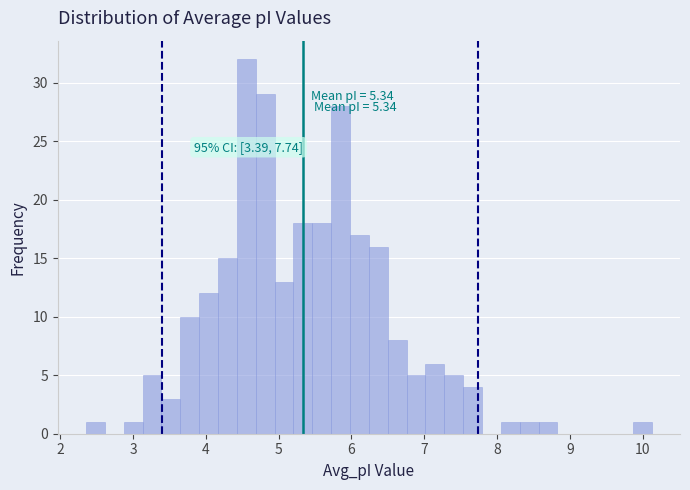

Around what value on the x-axis is the tallest bar? Give the approximate position of its centre, as read against the axis.

4.6